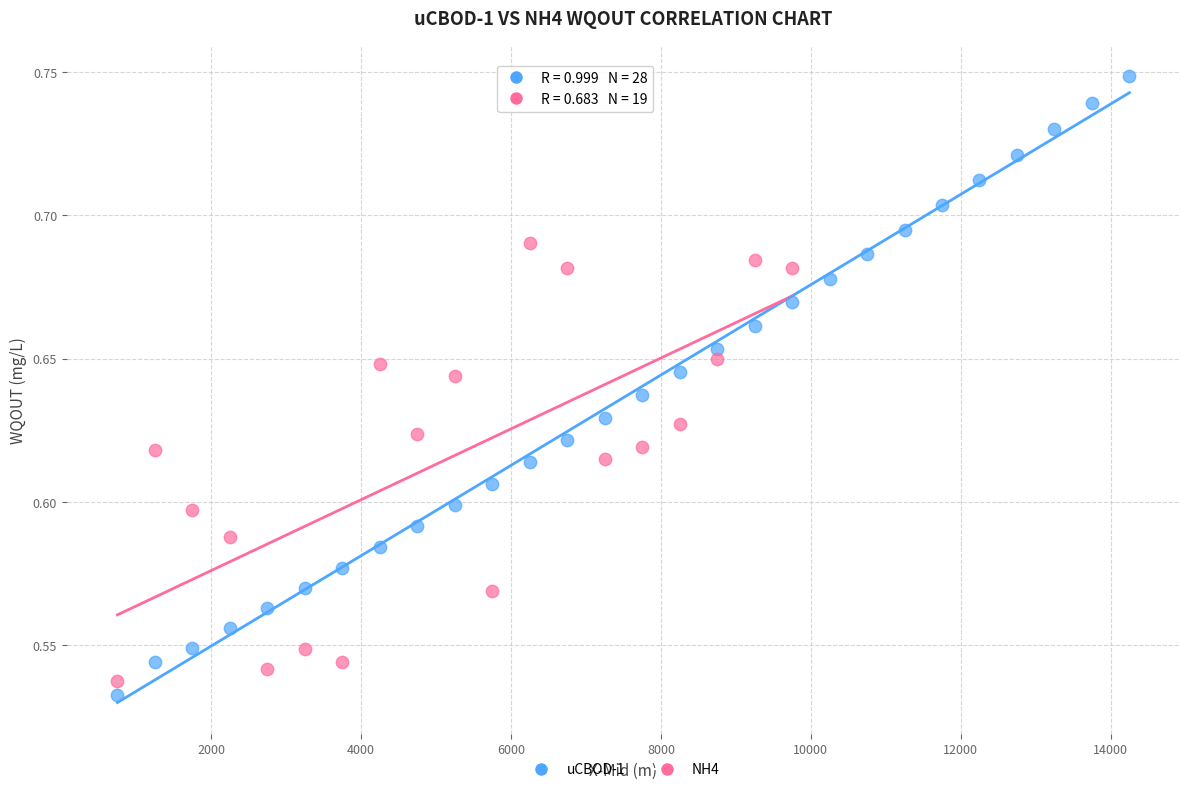

Which series reaches the maximum Y coordinate?

uCBOD-1